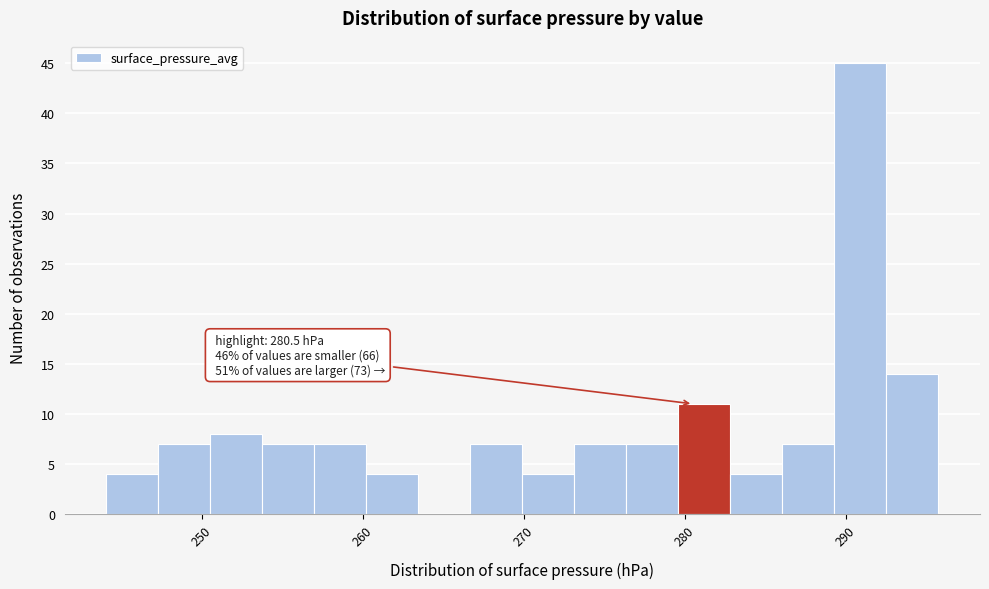

Around what value on the x-axis is the tallest bar? Give the approximate position of its centre, as read against the axis.

291